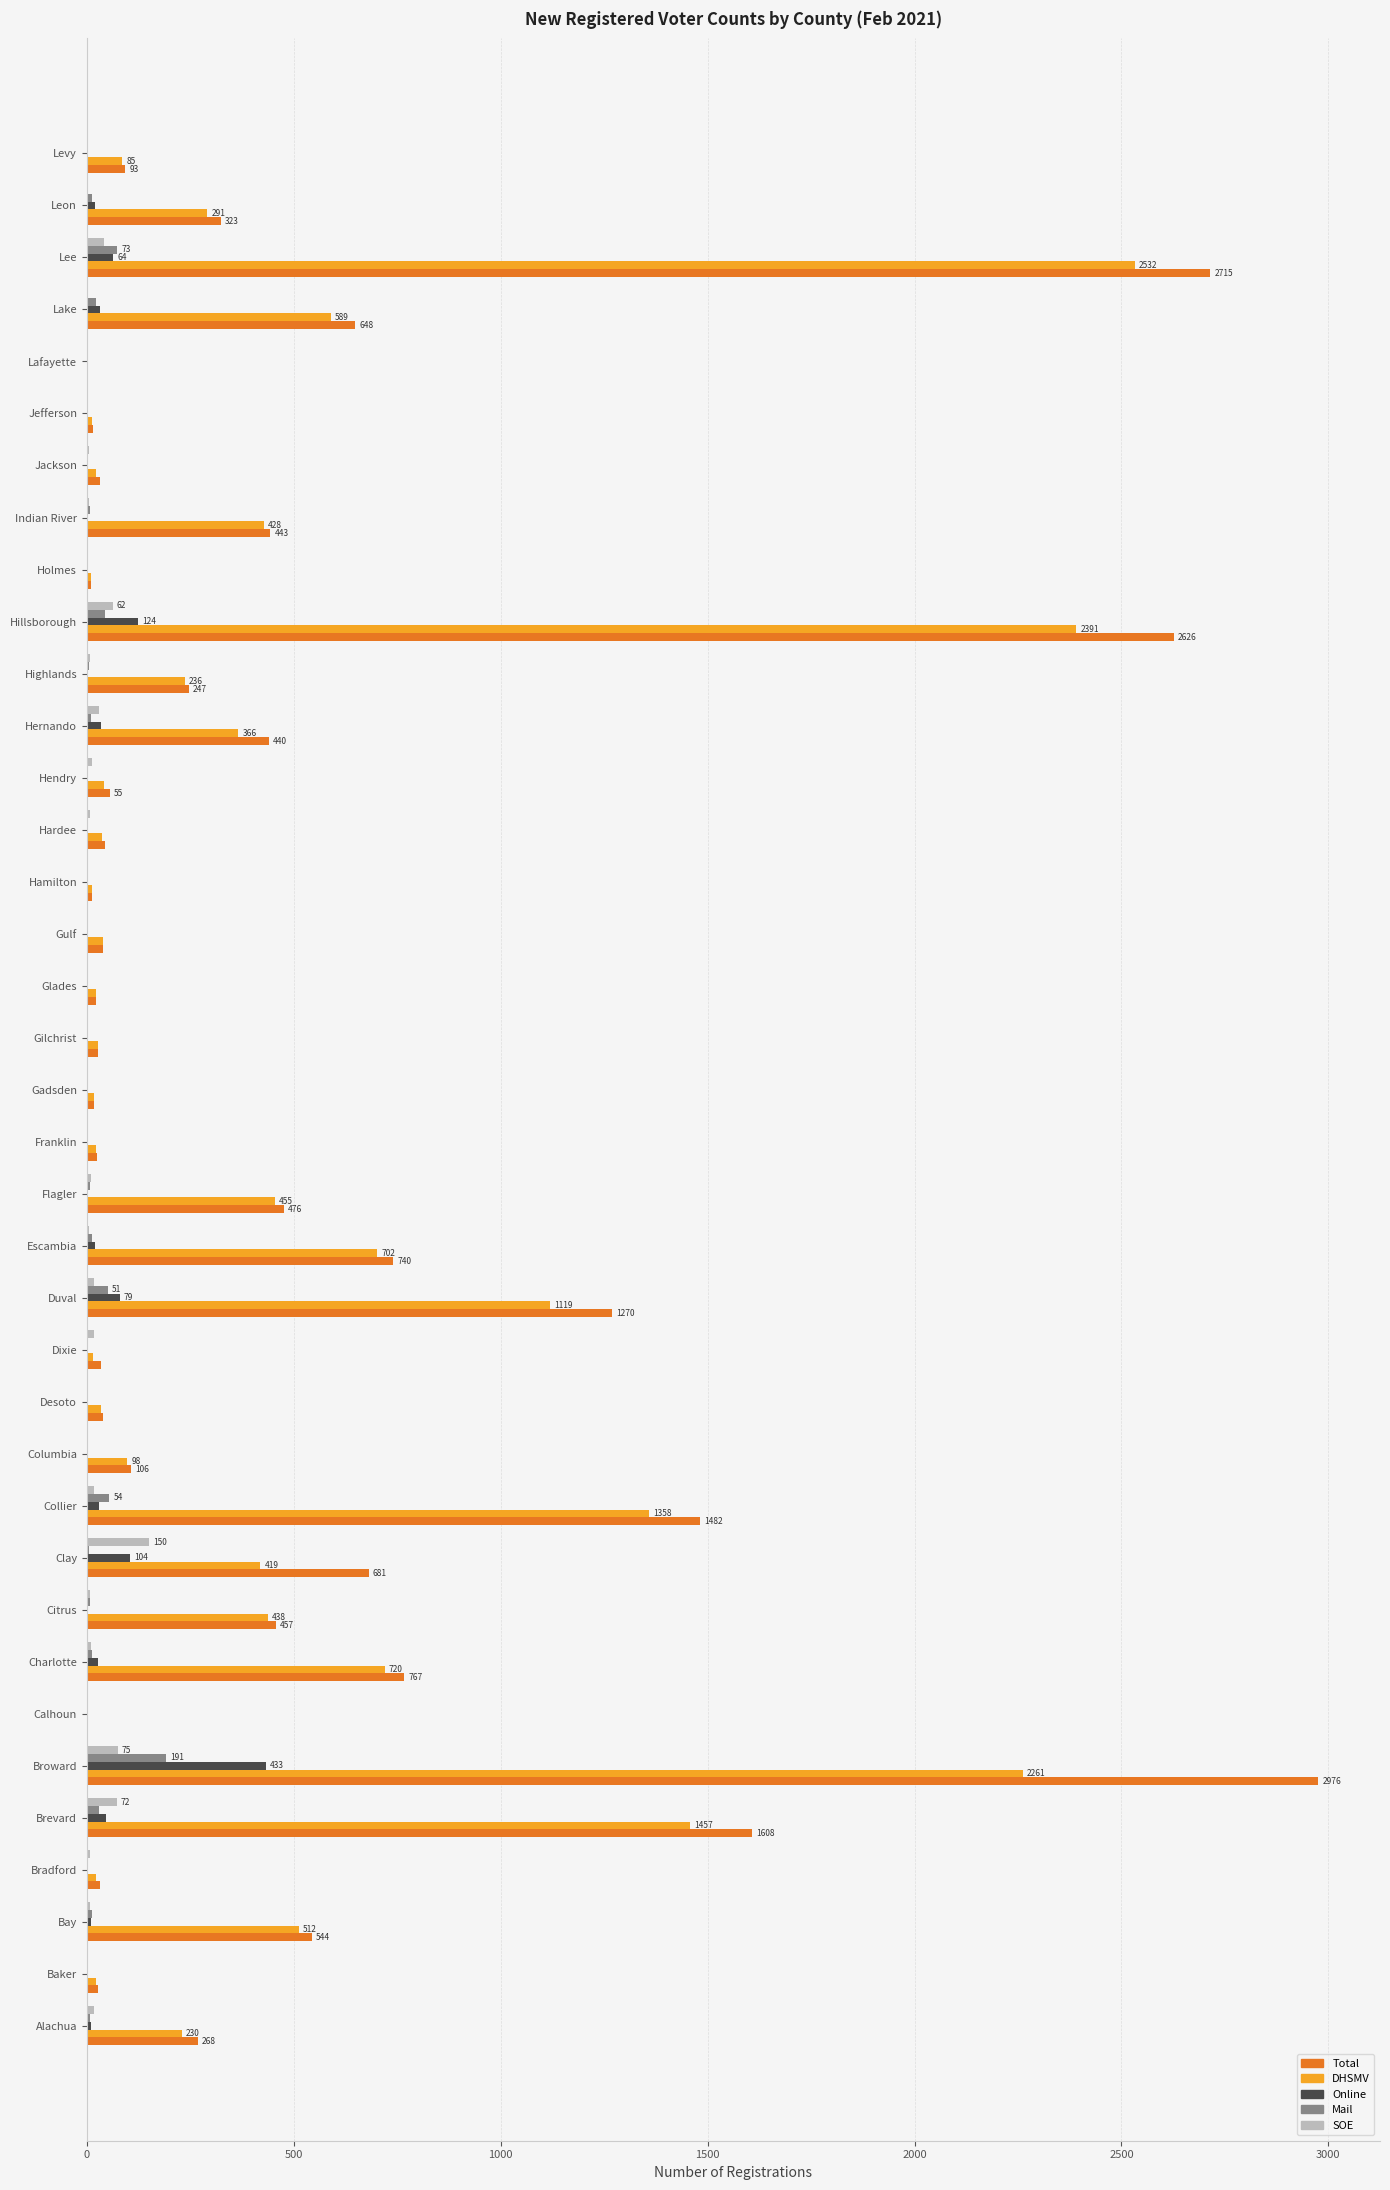

How many series are shown in this chart?

5